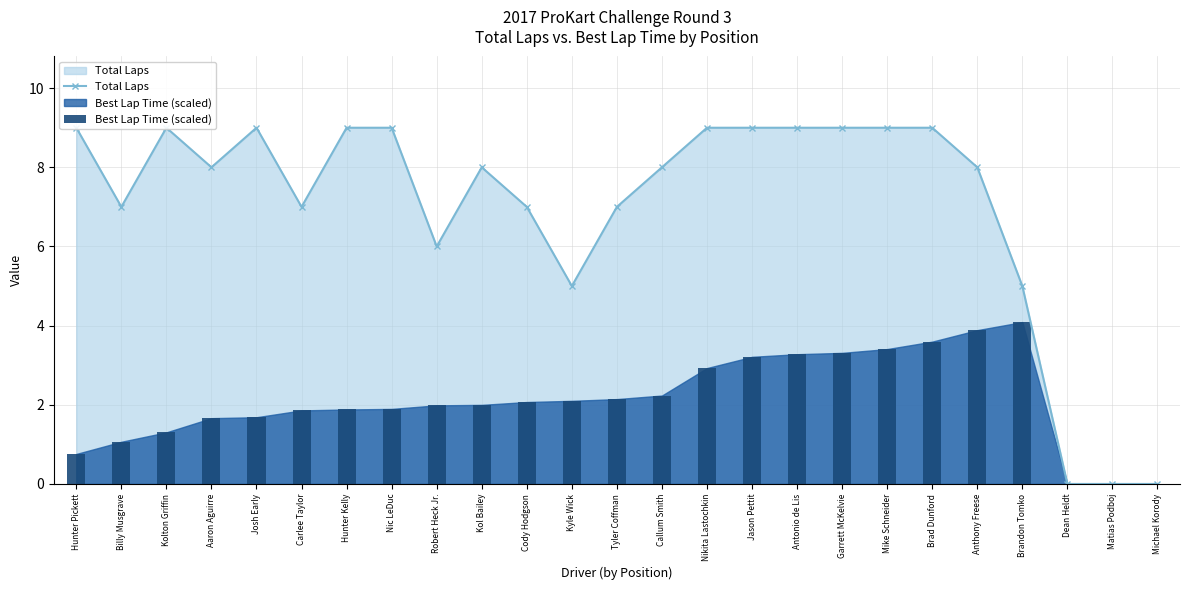

How many data points in Total Laps are less than 8?

10